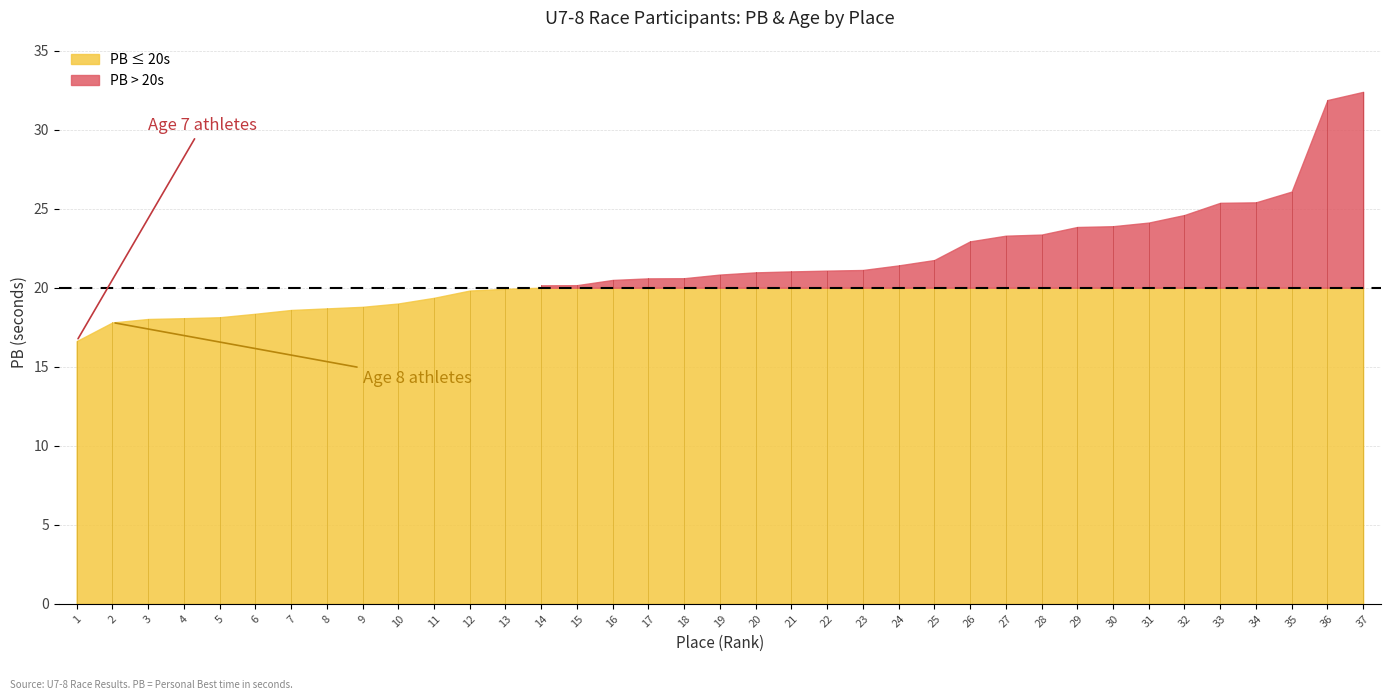

Is it true that Age equals 1.6 at 29?

False